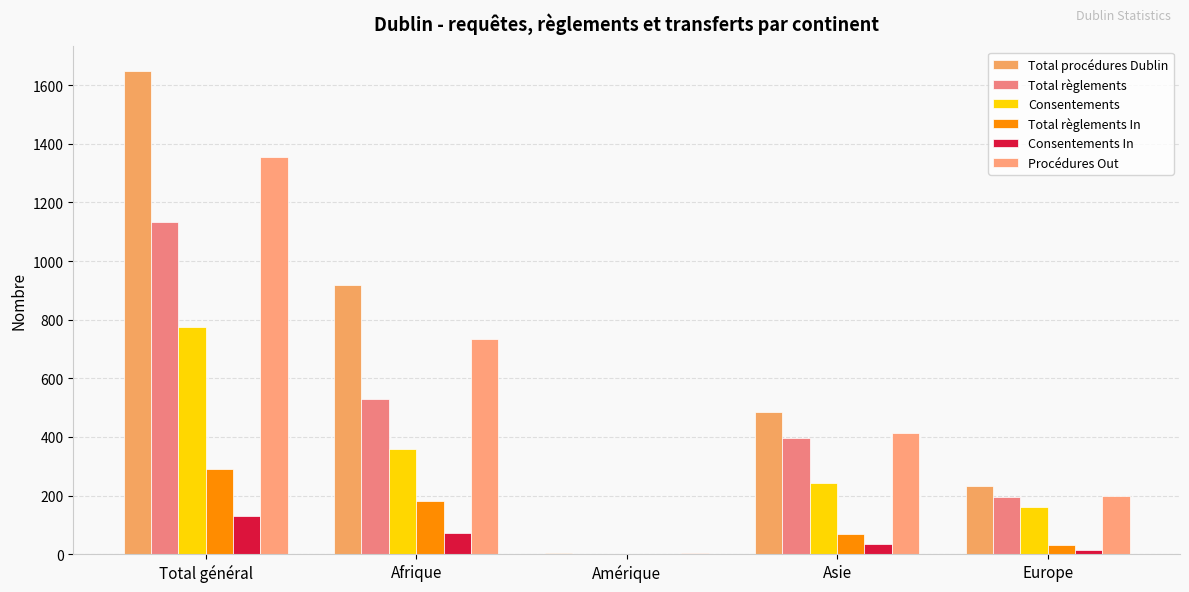

Are the bars grouped side by side (vs. stacked)?

Yes